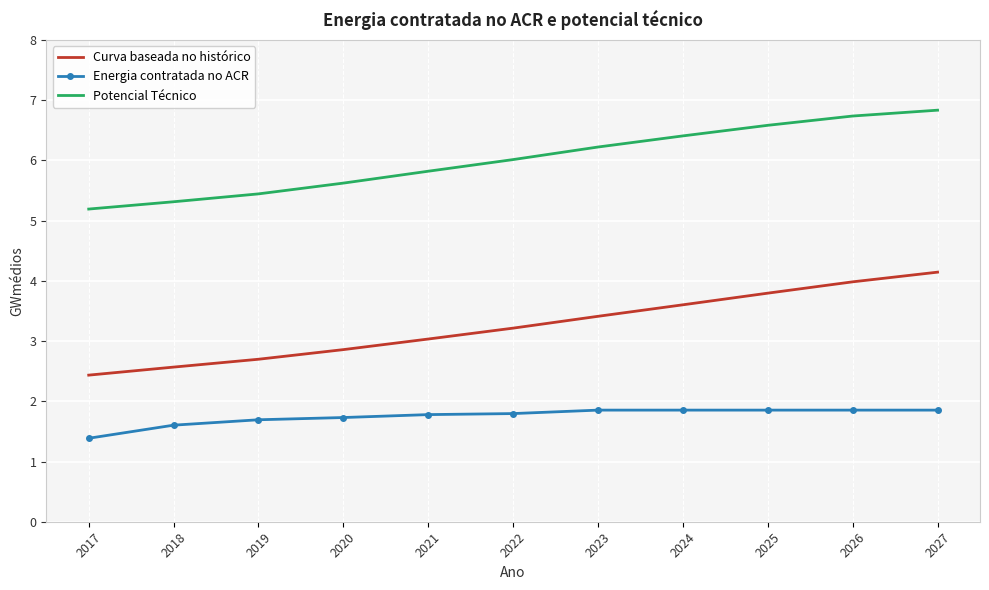

Reading left to right, what are all the values shown in this chart?

Curva baseada no histórico: 2.4	2.6	2.7	2.9	3.0	3.2	3.4	3.6	3.8	4.0	4.1
Energia contratada no ACR: 1.4	1.6	1.7	1.7	1.8	1.8	1.9	1.9	1.9	1.9	1.9
Potencial Técnico: 5.2	5.3	5.4	5.6	5.8	6.0	6.2	6.4	6.6	6.7	6.8